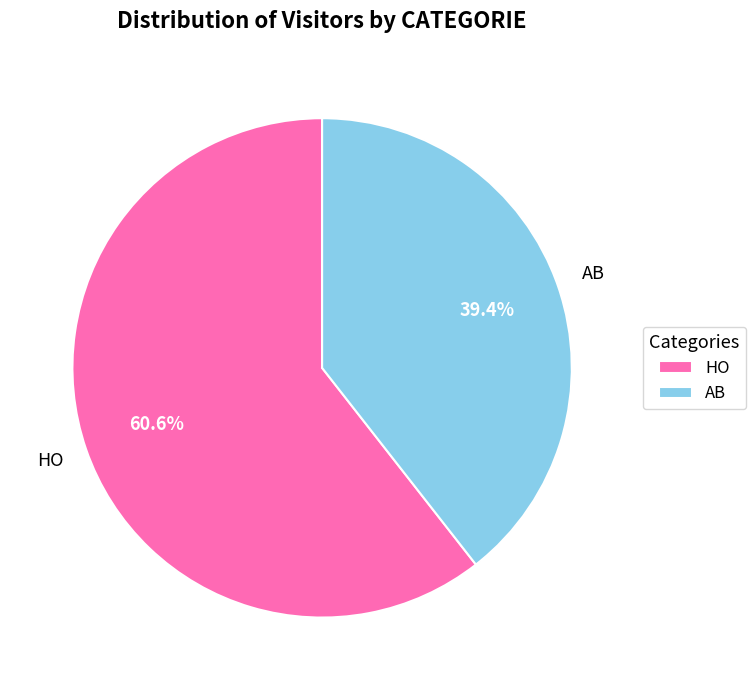

Which has a higher value, AB or HO?

HO